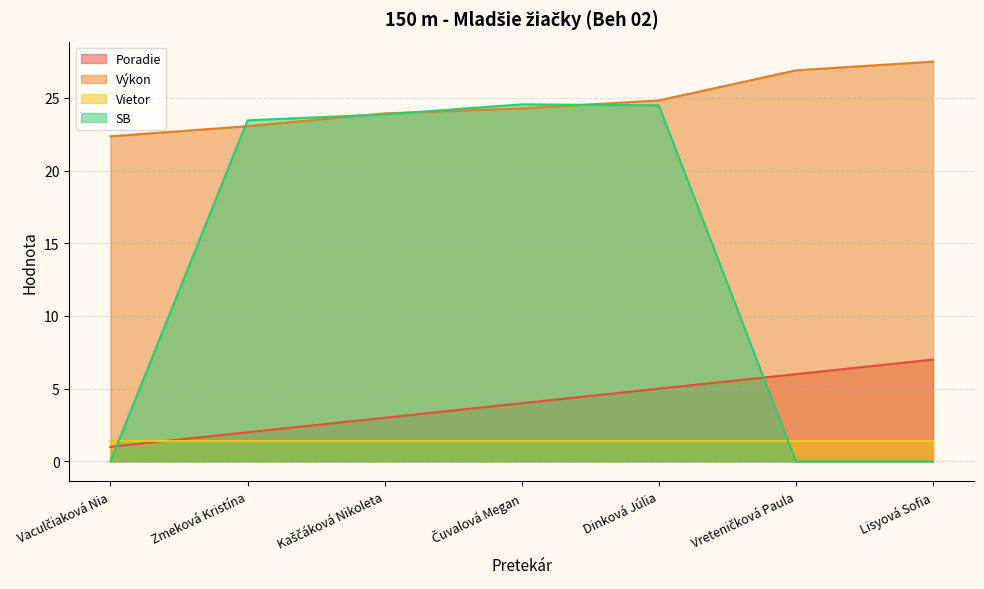

After their last crossing, which series has the higher values: Poradie or SB?

Poradie